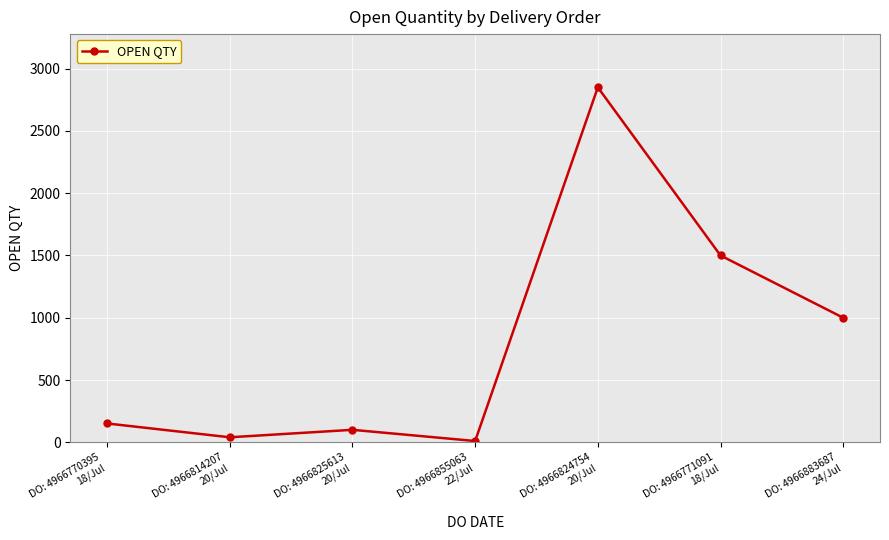

Reading left to right, what are all the values shown in this chart?

DO: 4966770395
18/Jul=151	DO: 4966814207
20/Jul=40	DO: 4966825613
20/Jul=100	DO: 4966855063
22/Jul=10	DO: 4966824754
20/Jul=2850	DO: 4966771091
18/Jul=1500	DO: 4966883687
24/Jul=1000